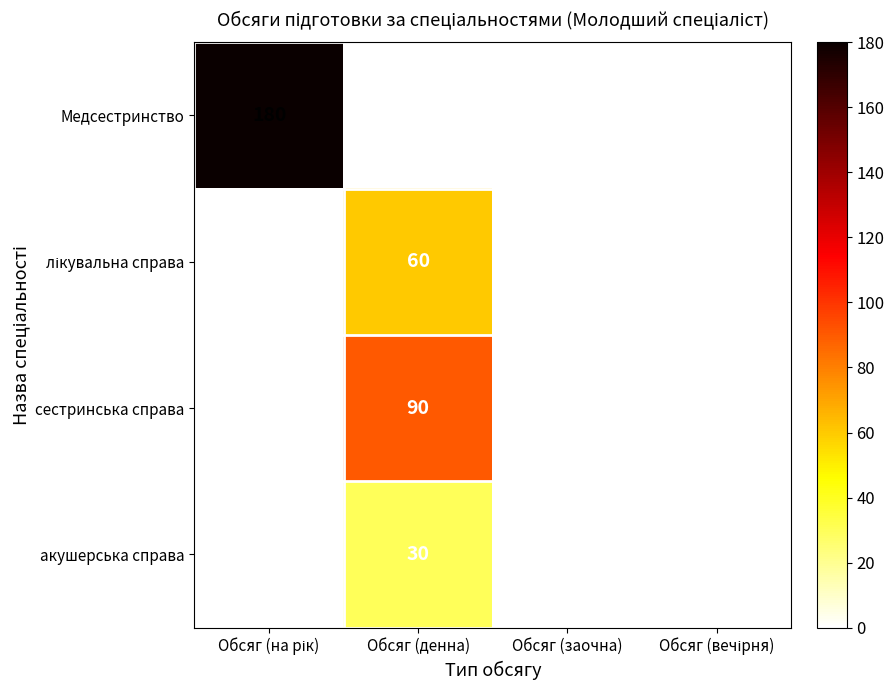

What is the sum of all Медсестринство values?

180